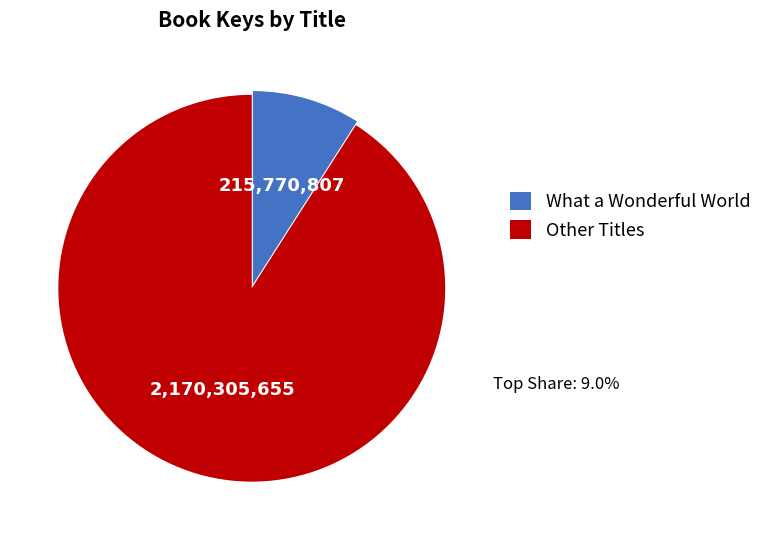

Does any single category account for the majority?

Yes